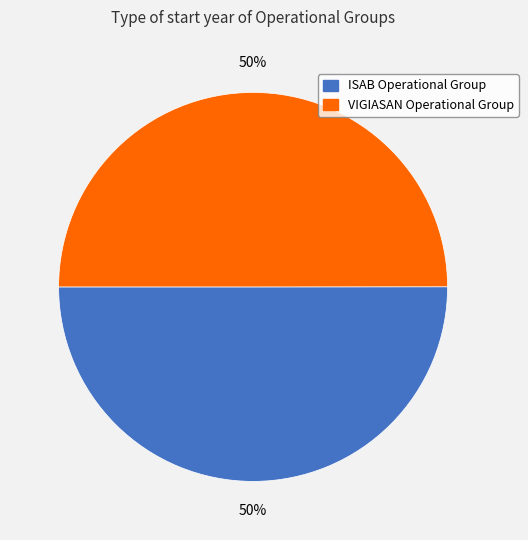

Is the sum of ISAB Operational Group and VIGIASAN Operational Group greater than half?

Yes